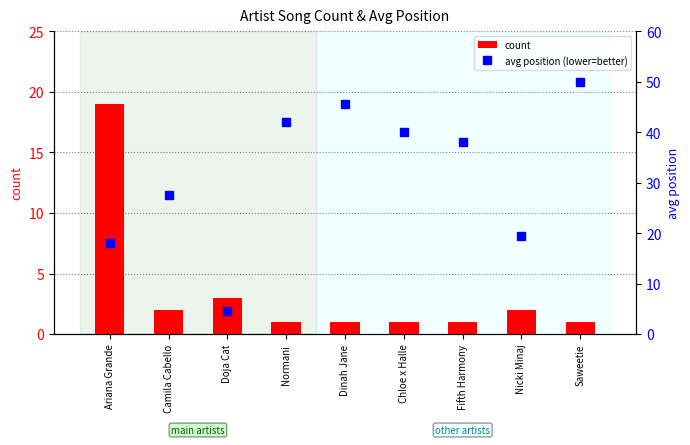

Rank the series by their maximum value, from highest to lowest.

avg position (lower=better), count